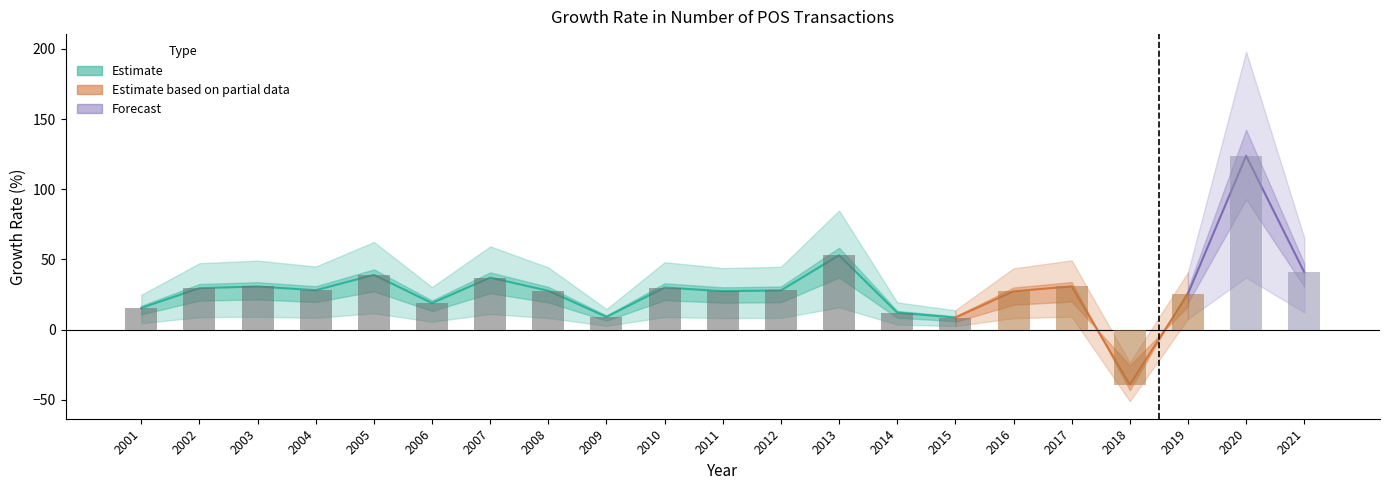

Between 2016 and 2009, which is larger?

2016